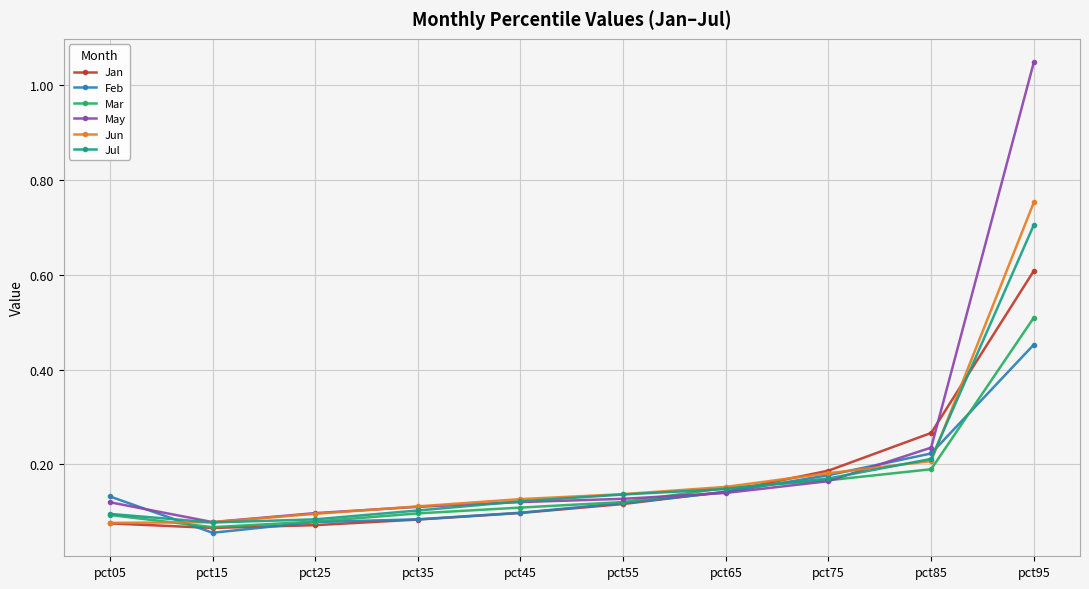

Which series has the largest range (max minus min)?

May